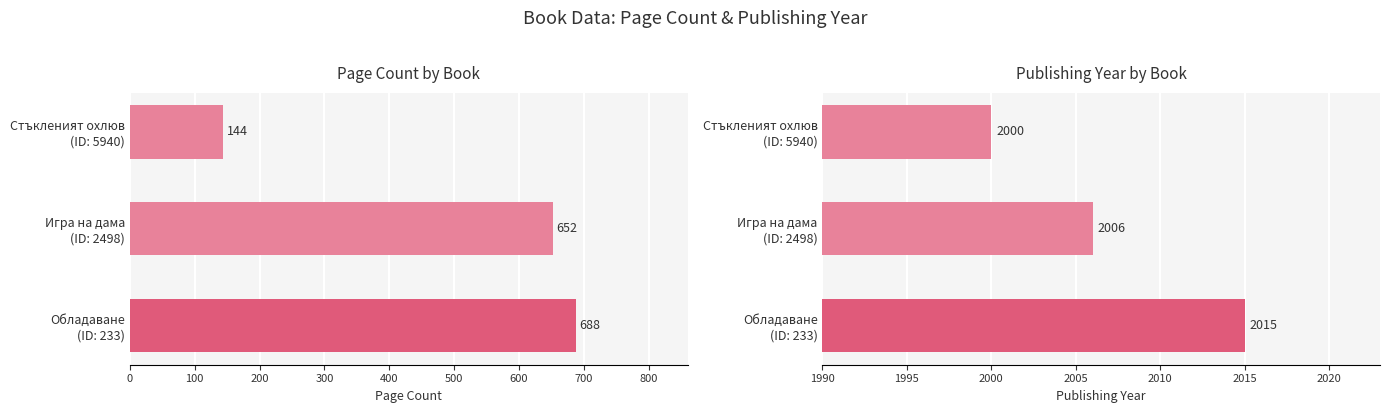

What is the average value of the publishingYear series?

2007